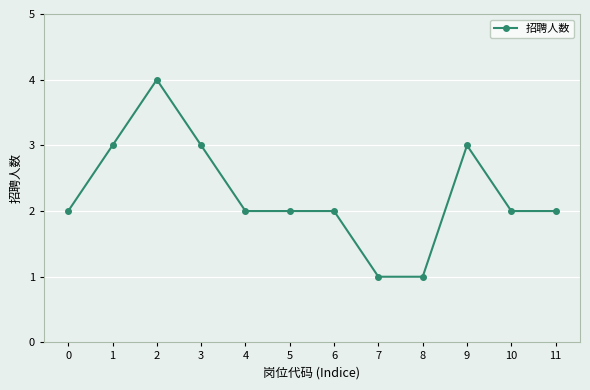

What is the ratio of the value at 1 to the value at 8?

3.0